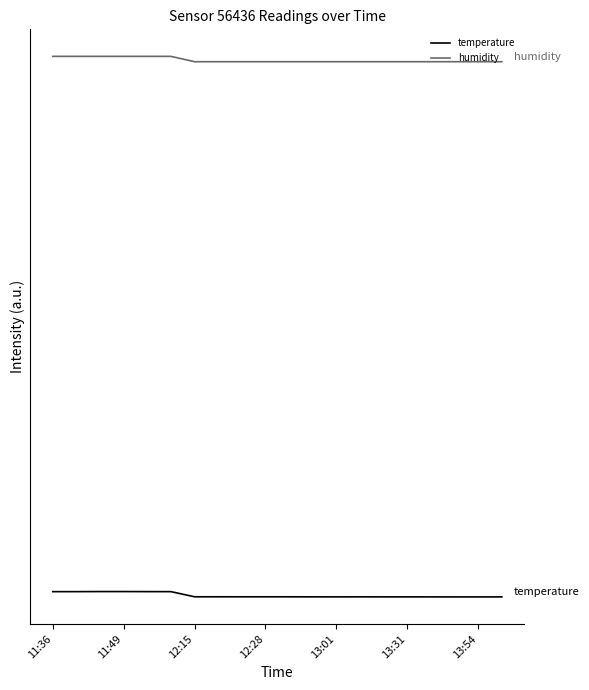

Reading right to left, transcribe all the data shown in this chart.

temperature: 0.0	0.0	0.0	0.0	0.0	0.0	0.0	0.0	0.0	0.0	0.0	0.0	0.0	0.0	1.0	1.0	1.0	1.0	1.0	1.0
humidity: 100.0	100.0	100.0	100.0	100.0	100.0	100.0	100.0	100.0	100.0	100.0	100.0	100.0	100.0	101.0	101.0	101.0	101.0	101.0	101.0